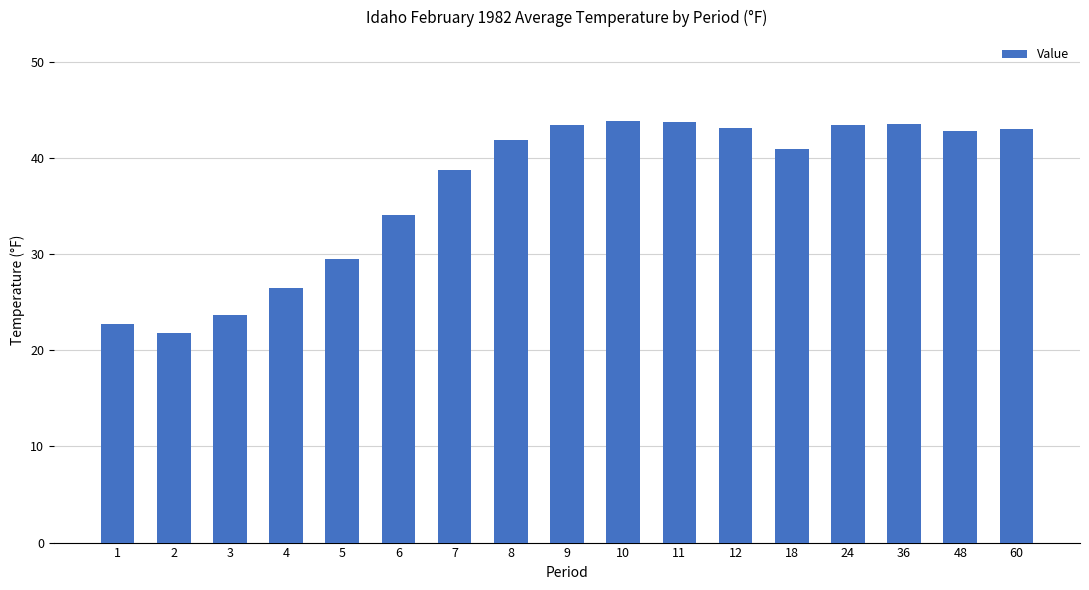

True or false: the data shows 10.6 at 4.

False